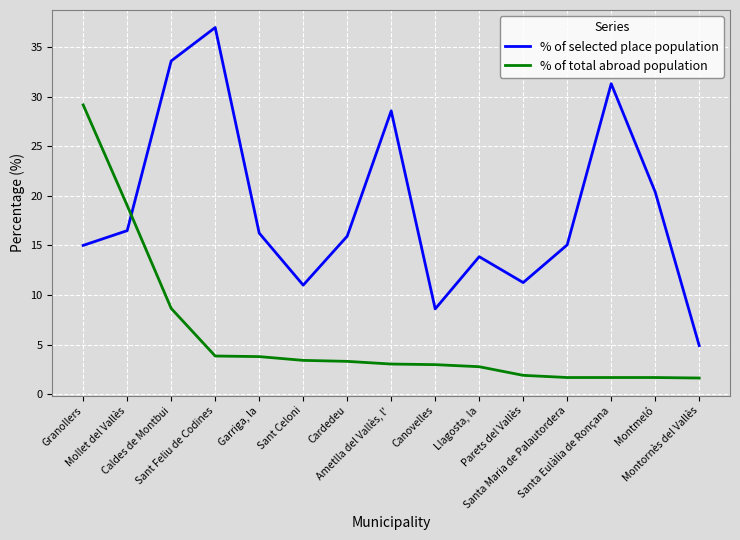

What is the difference between the highest and lowest values at Sant Celoni?

7.6